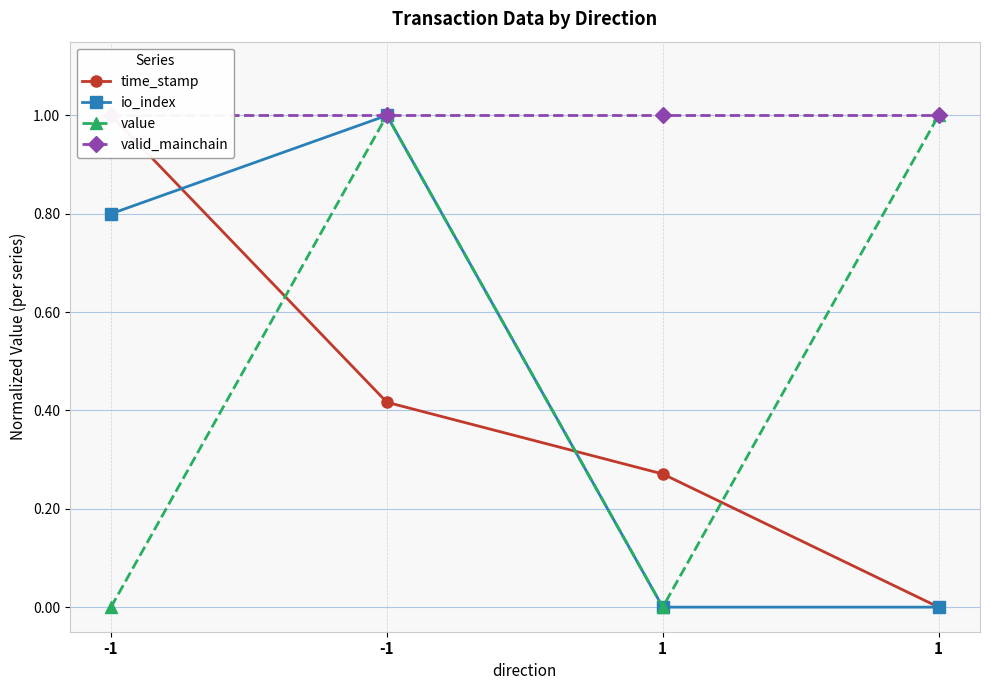

Which series changed the most between -1 and 1?

io_index